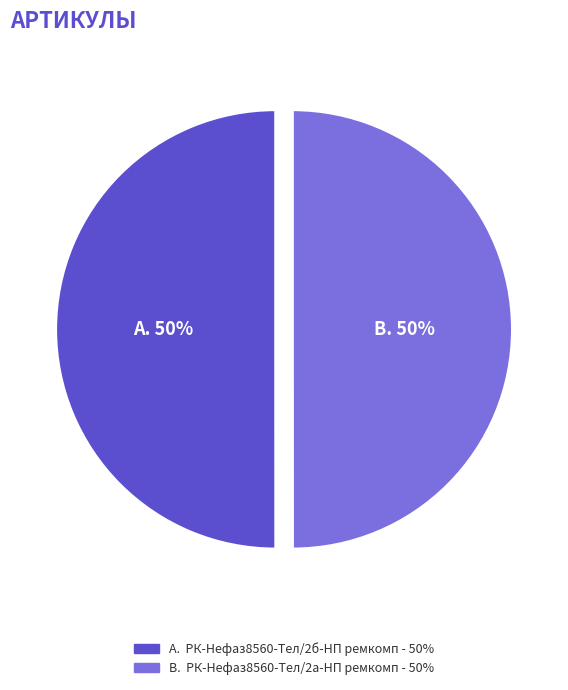

Count the number of slices in the pie.

2